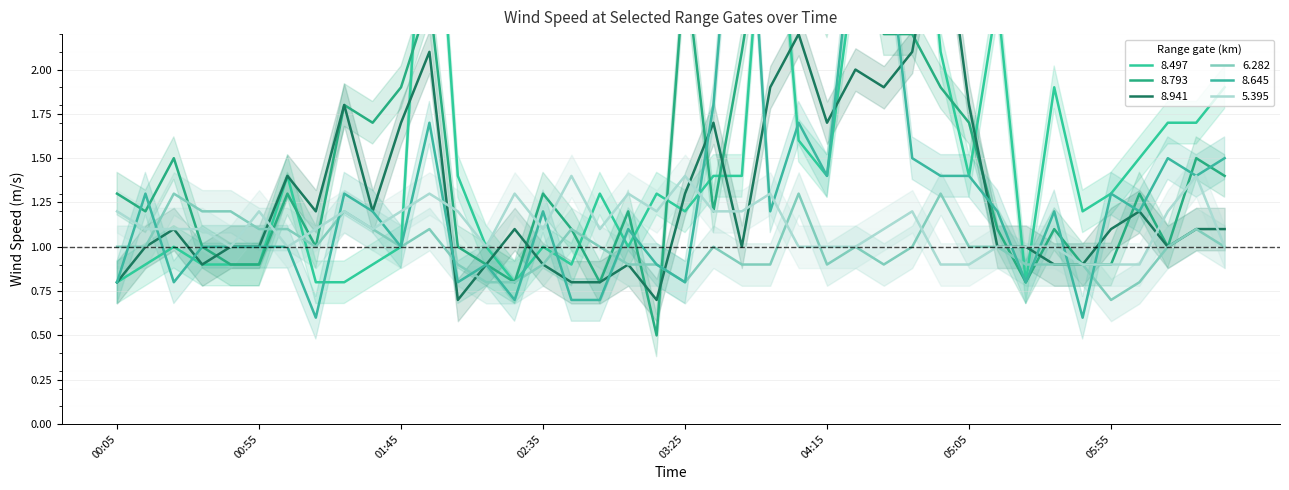

Where is the first local minimum for 6.282?

2004/09/10 01:15